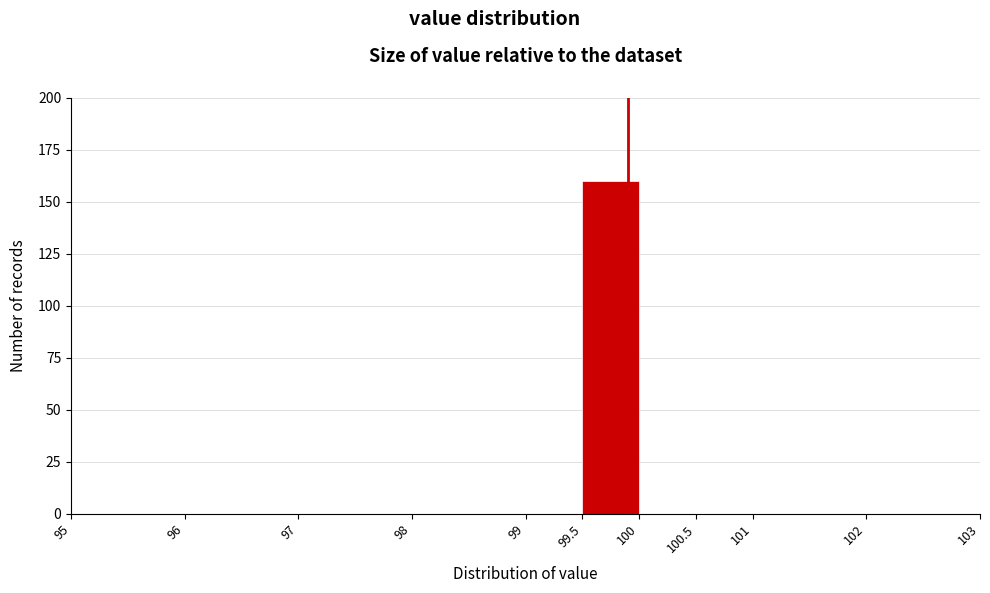

Which range on the x-axis has the tallest bar?

99.5 to 100